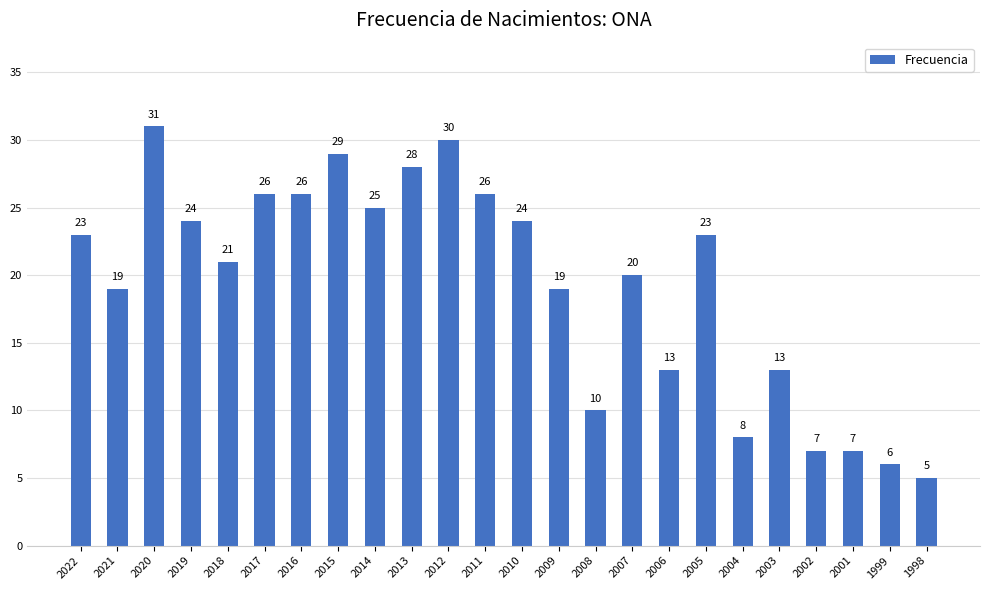

What is the value of the 18th bar from the left?

23